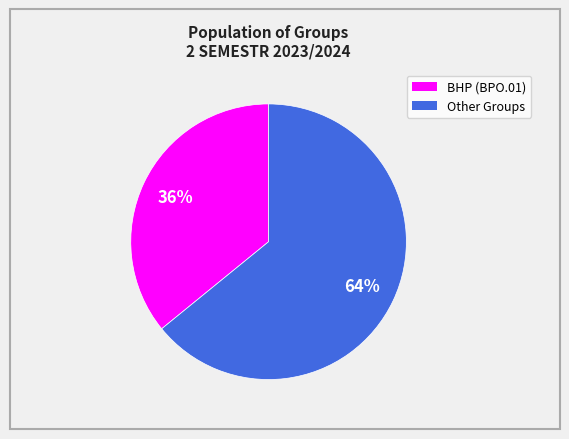

Does any single category account for the majority?

Yes